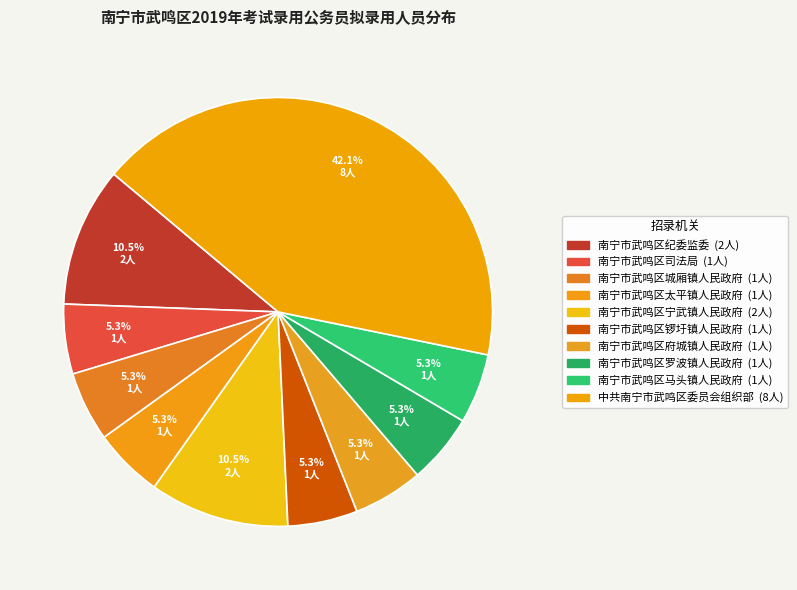

Count the number of slices in the pie.

10